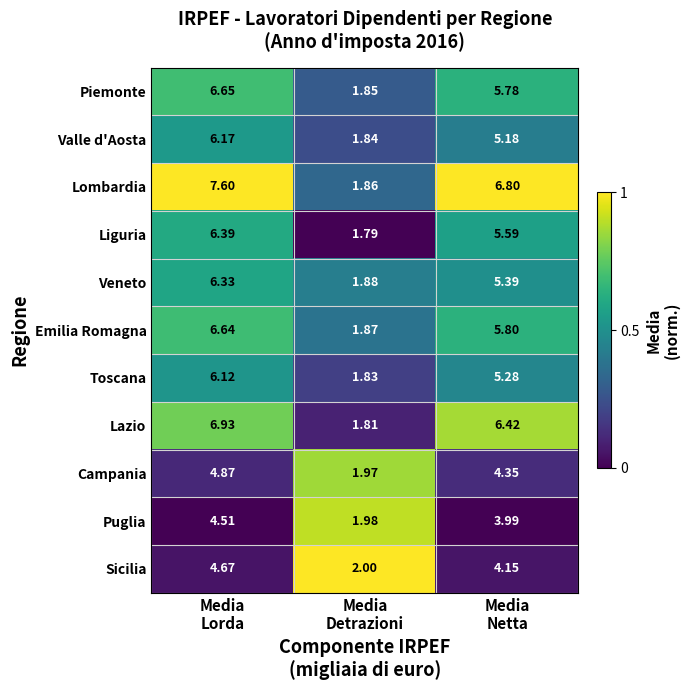

Which series has the largest total across all categories?

Lombardia